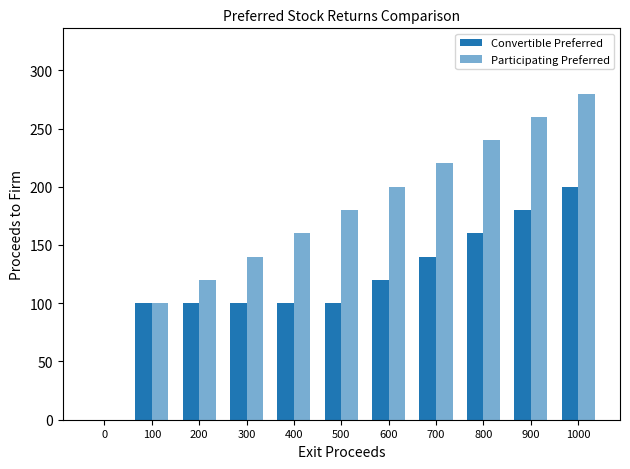

What is the value of the Participating Preferred bar at the 9th from the left?

240